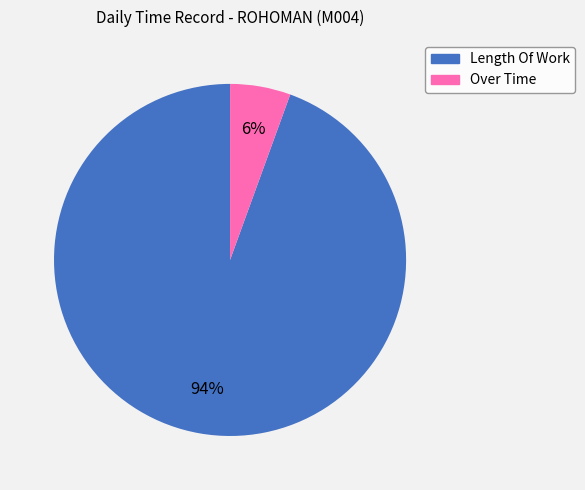

To the nearest percent, what percentage of the pie is Over Time?

6%